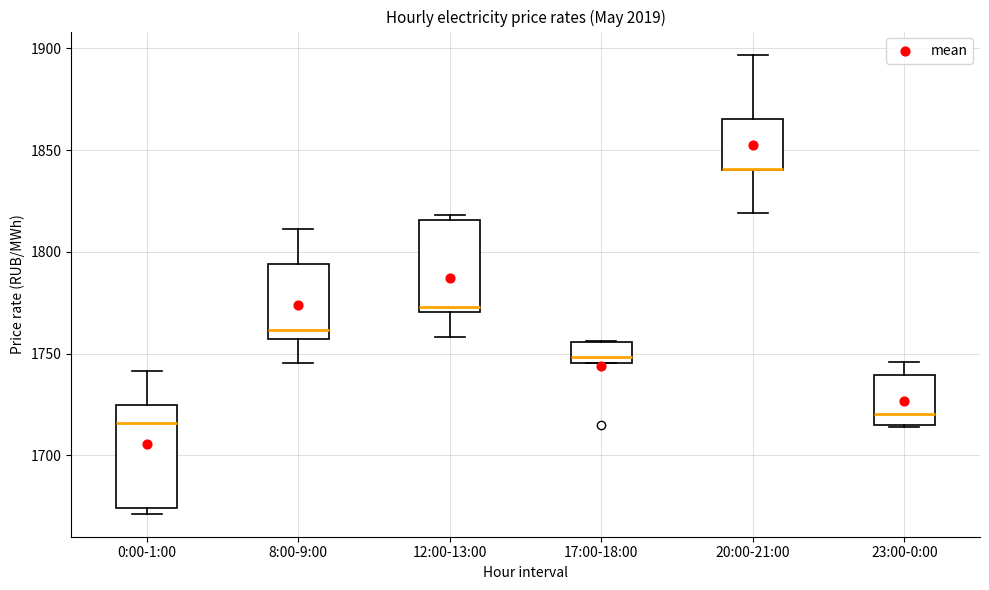

Reading left to right, read every box against the y-axis: the position of its median line, the range the box covers, and the ends of its whiskers. The values are not printed on the chart, so give them approximately, as read against the axis.

0:00-1:00: median 1715, box 1675 to 1725, whiskers 1670 to 1740
8:00-9:00: median 1760, box 1755 to 1795, whiskers 1745 to 1810
12:00-13:00: median 1775, box 1770 to 1815, whiskers 1760 to 1820
17:00-18:00: median 1750, box 1745 to 1755, whiskers 1745 to 1755
20:00-21:00: median 1840 (drawn on the box's lower edge), box 1840 to 1865, whiskers 1820 to 1895
23:00-0:00: median 1720, box 1715 to 1740, whiskers 1715 to 1745